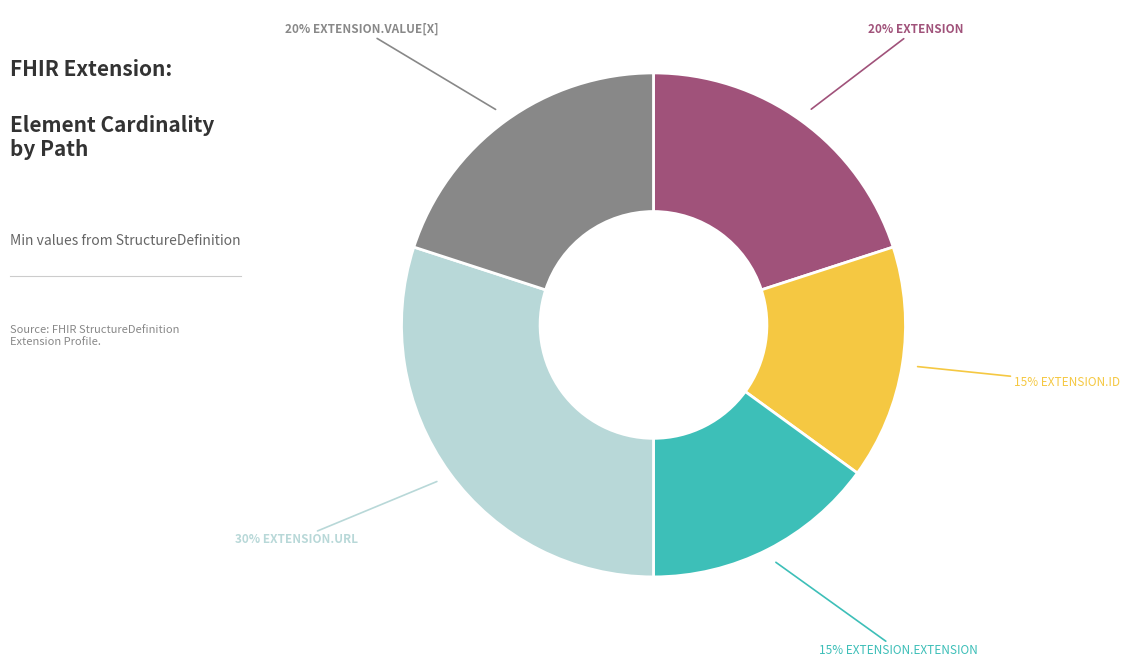

Is there any slice that represents more than half of the pie?

No